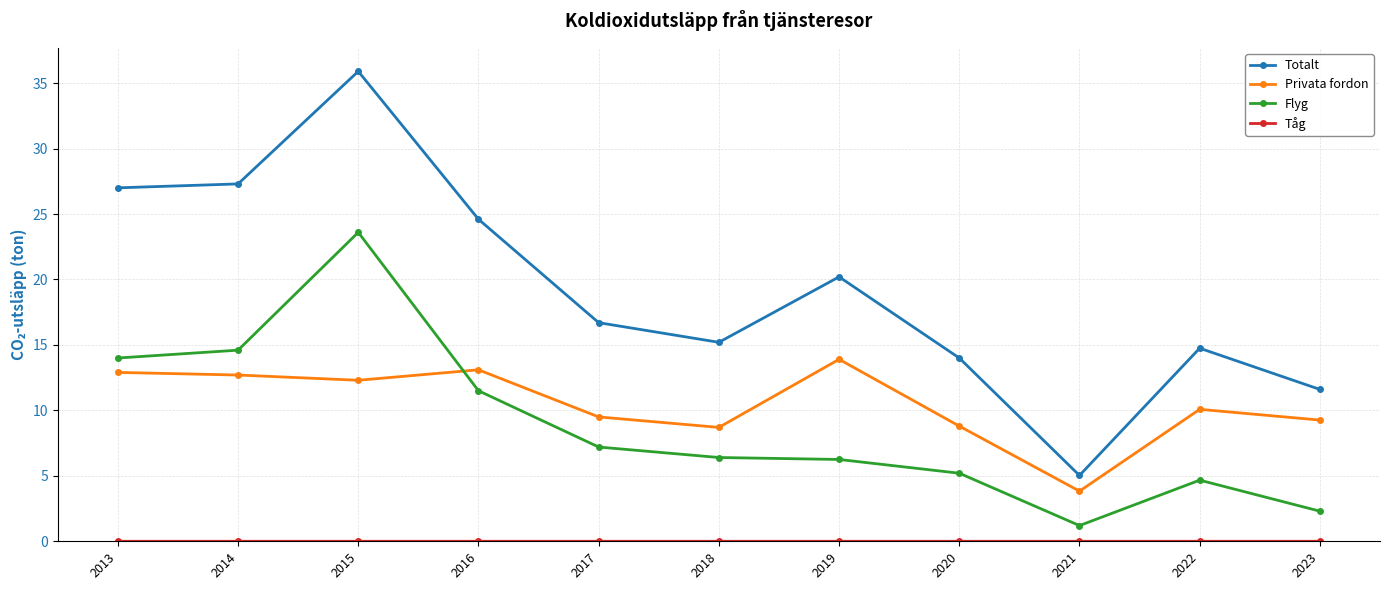

Where do Flyg and Privata fordon first cross each other?

2015 and 2016